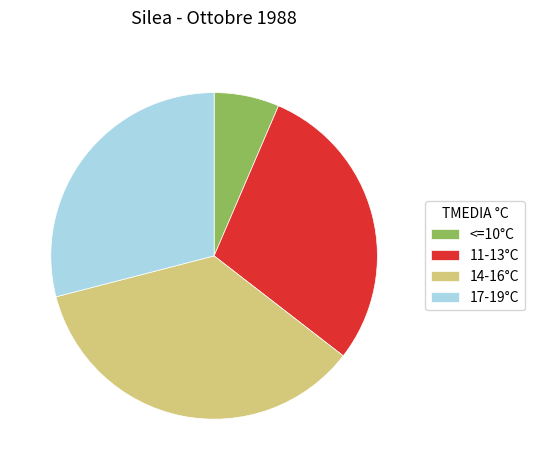

Does any single category account for the majority?

No